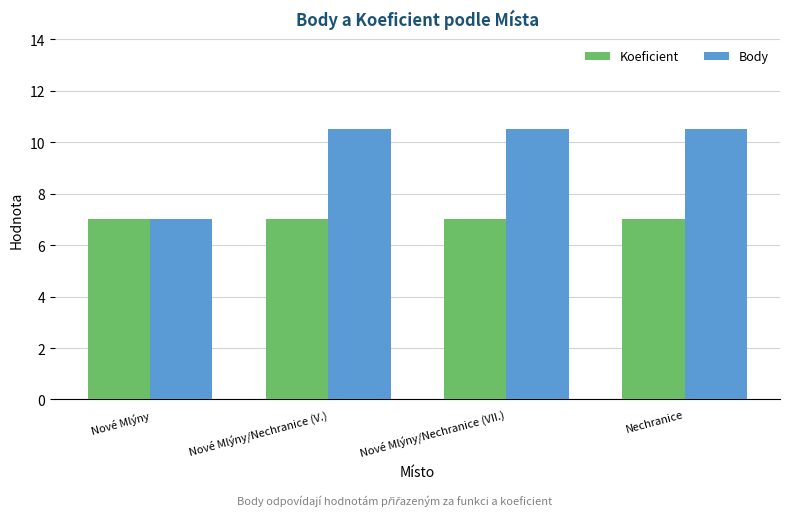

What is the maximum value for Koeficient?

7.0